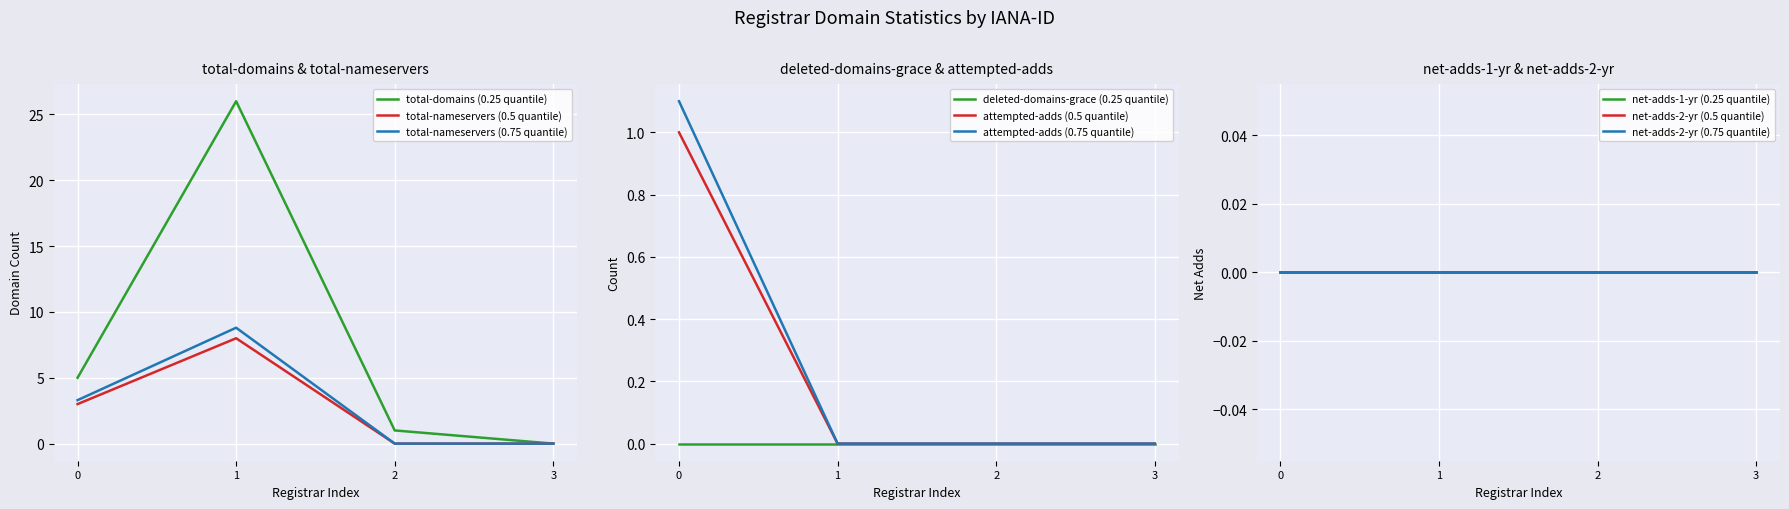

Rank the categories by total-domains (0.25 quantile) value from highest to lowest.

1, 0, 2, 3